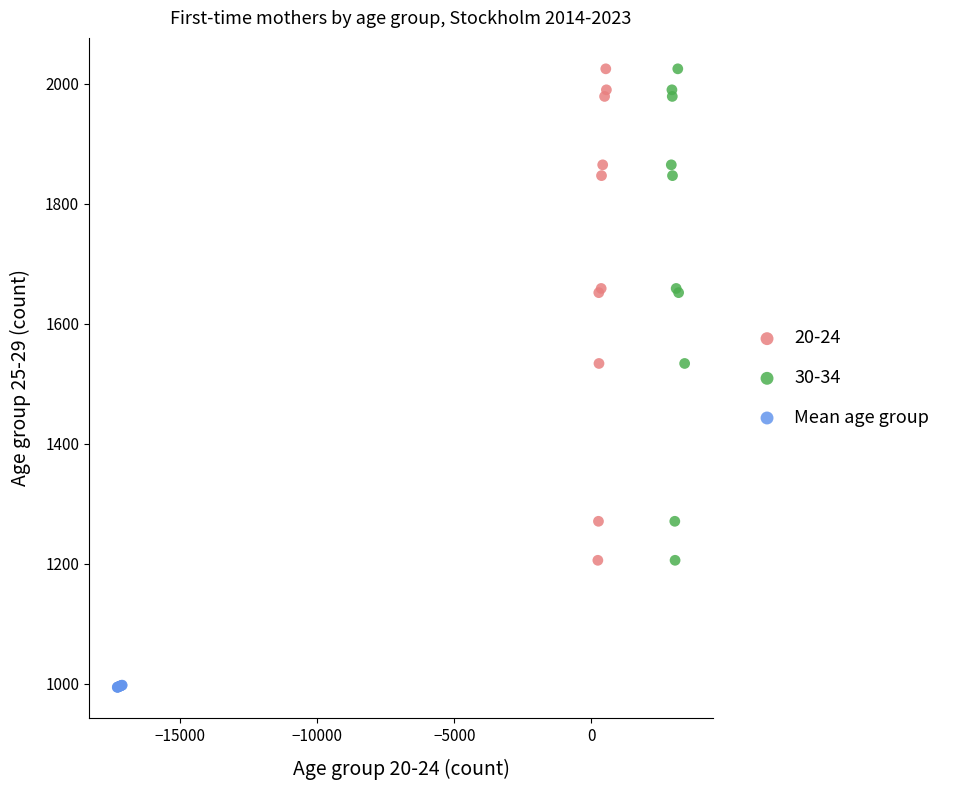

Which series contains the lowest Y value?

Mean age group